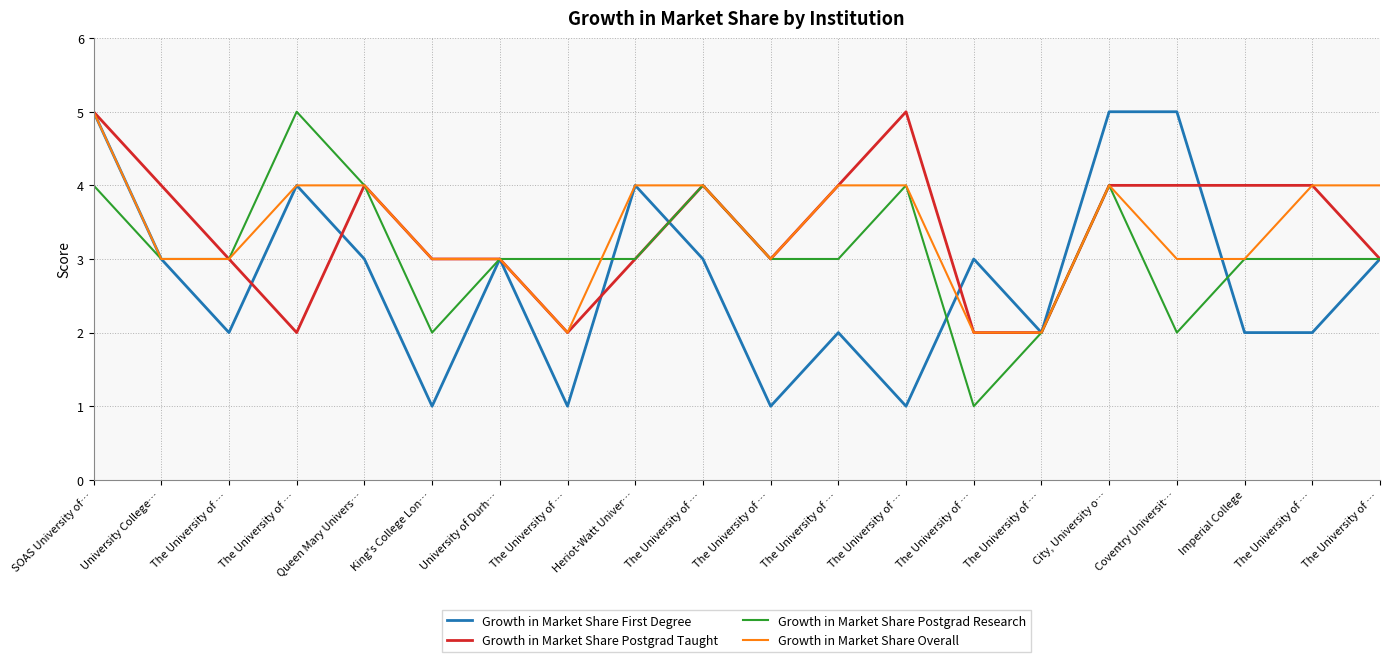

Is the value of Growth in Market Share First Degree at The University of … greater than the value of Growth in Market Share Overall at Imperial College?

No